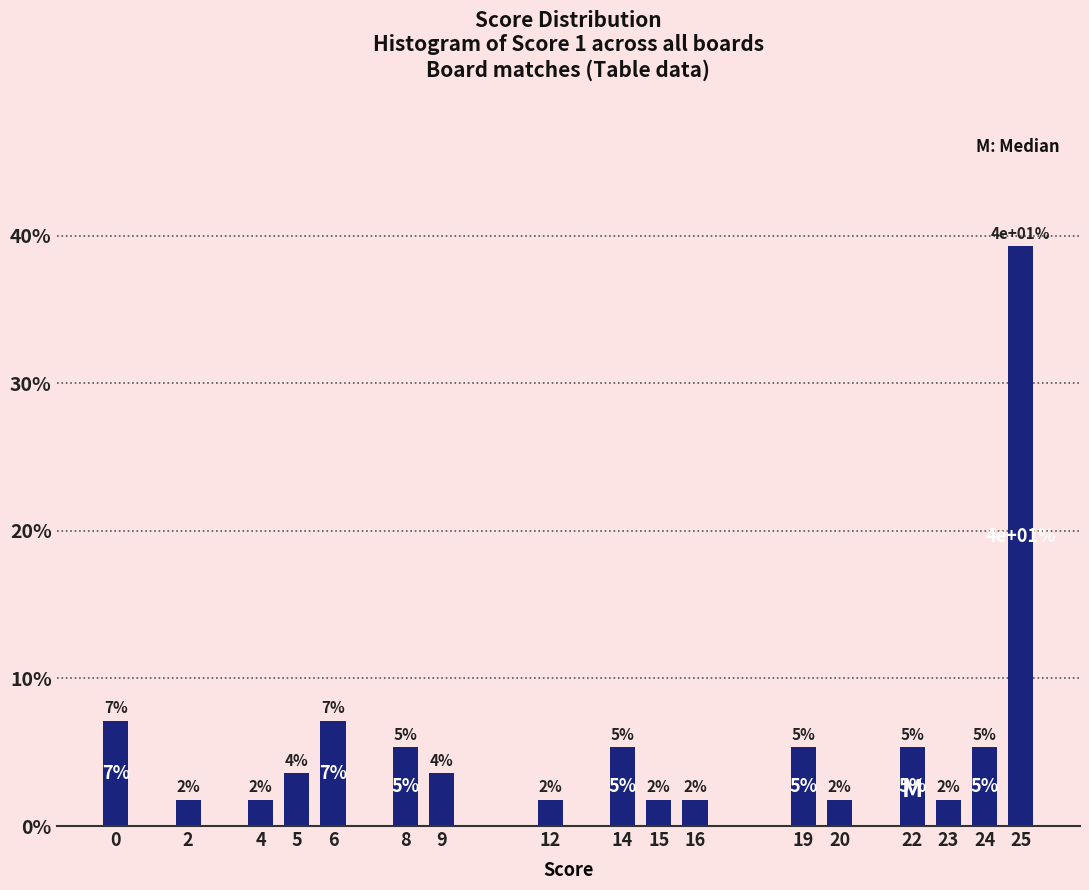

Are the bars horizontal?

No